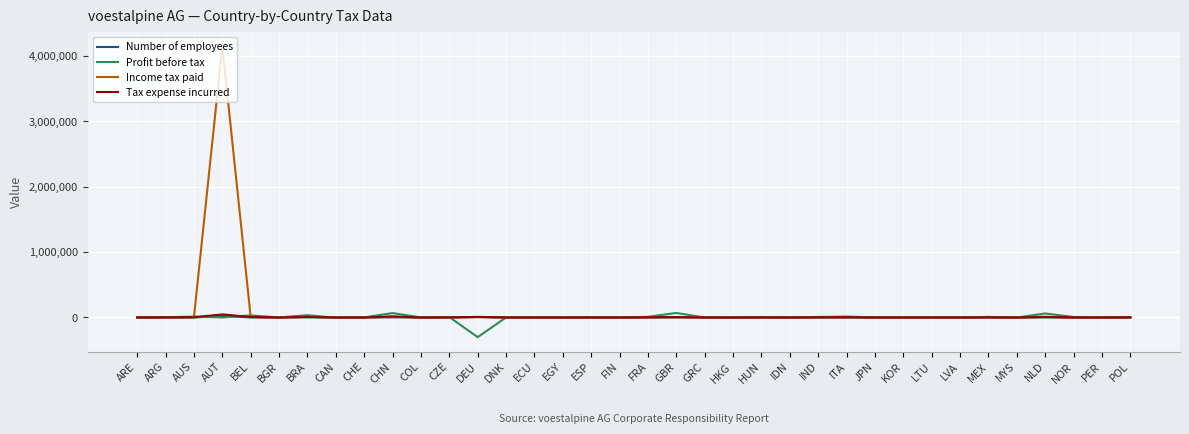

How many lines are shown in the chart?

4